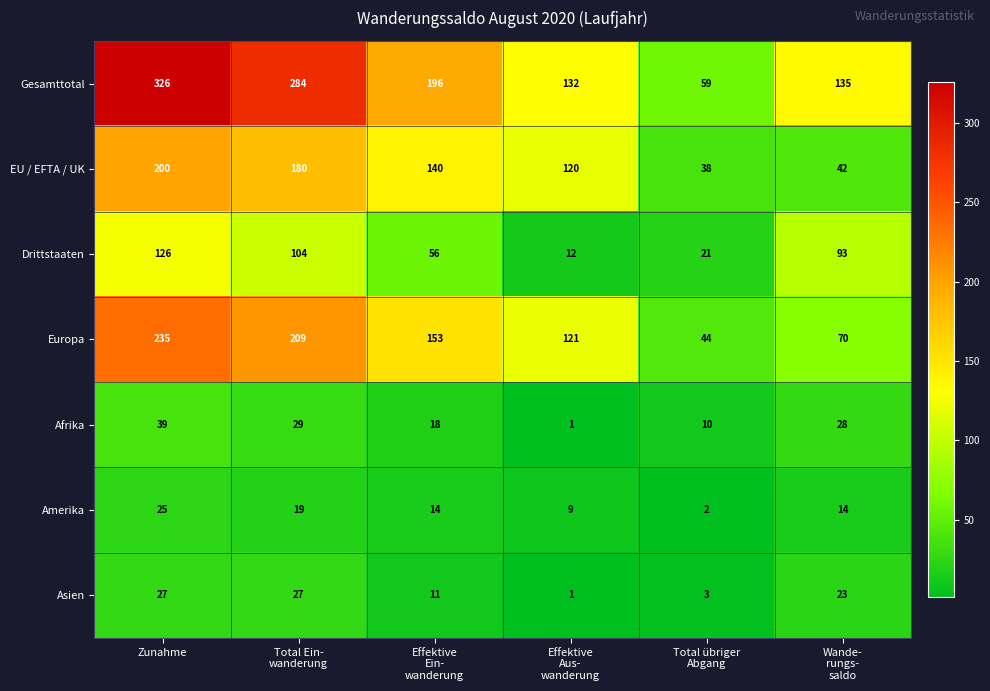

Which series has the widest spread of values?

Gesamttotal